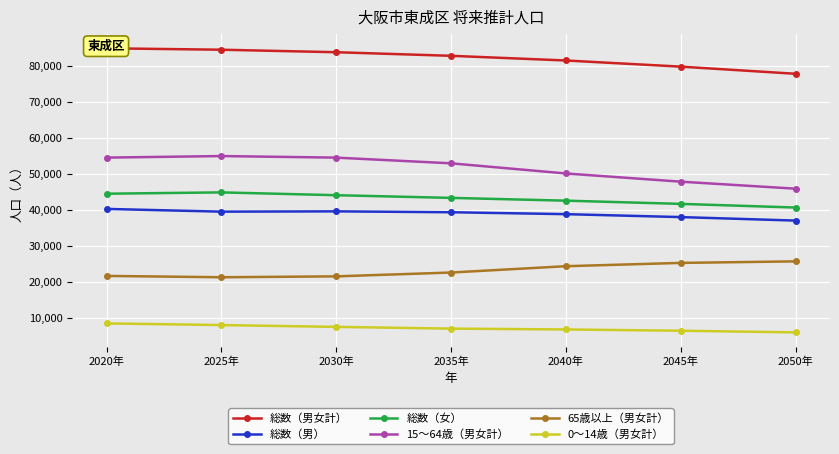

What is the label of the 6th point from the right?

2025年